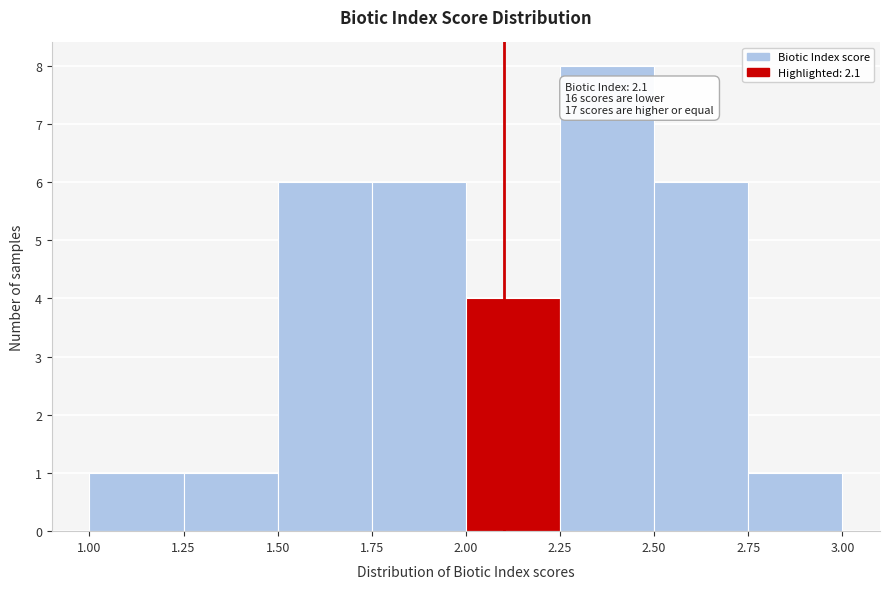

Over which range of the x-axis is the bar tallest?

2.25 to 2.50